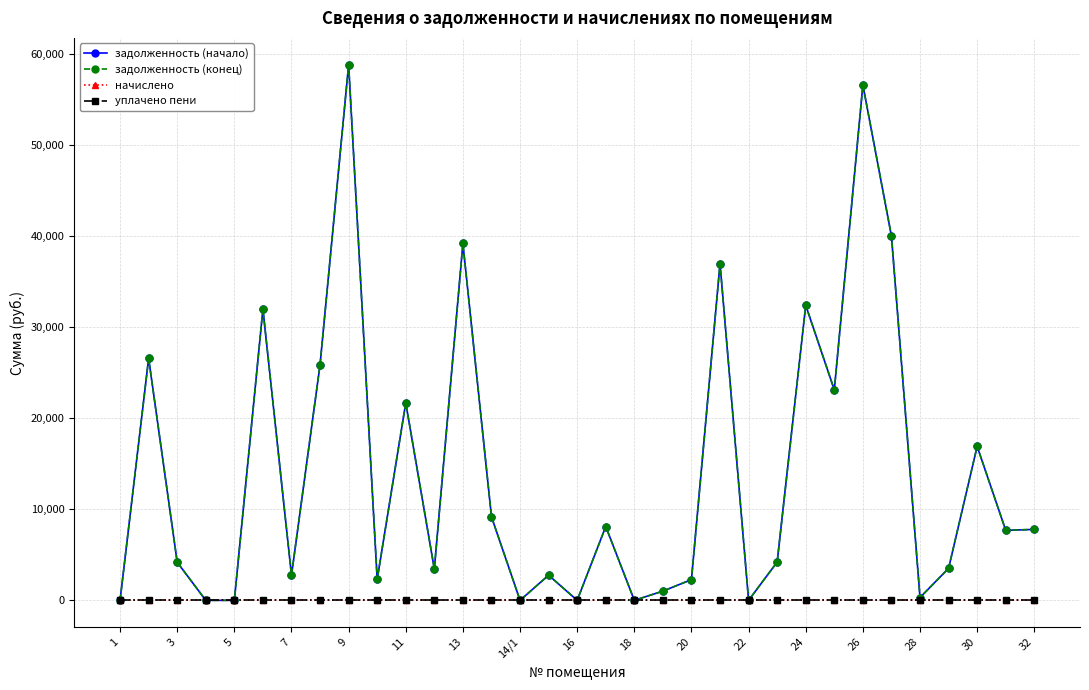

True or false: начислено and задолженность (конец) intersect in this chart.

False